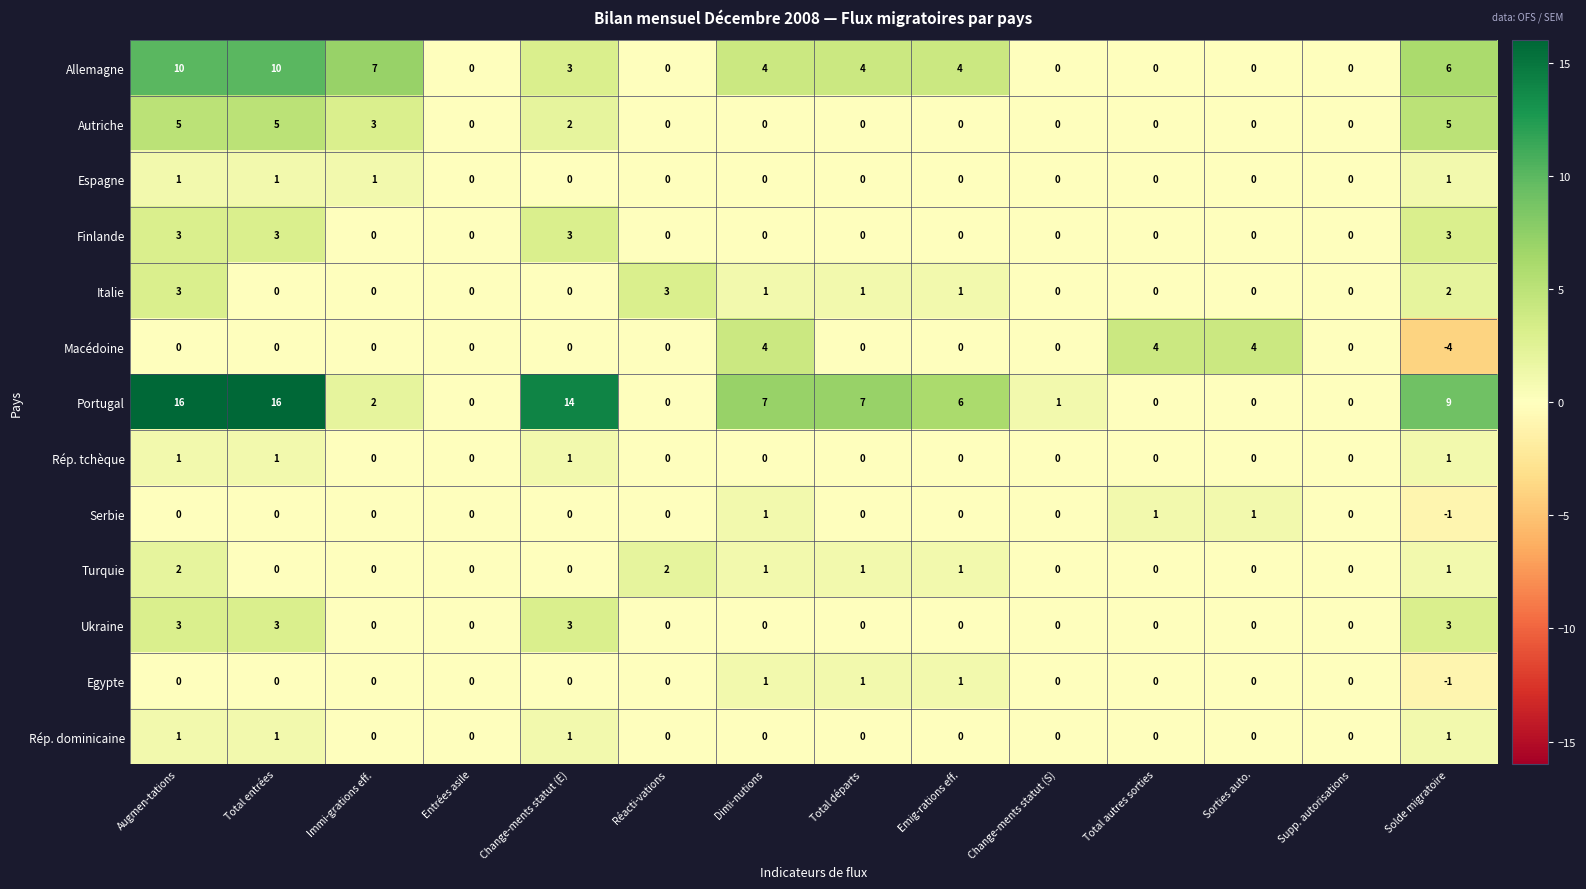

Which series has the largest total across all categories?

Portugal